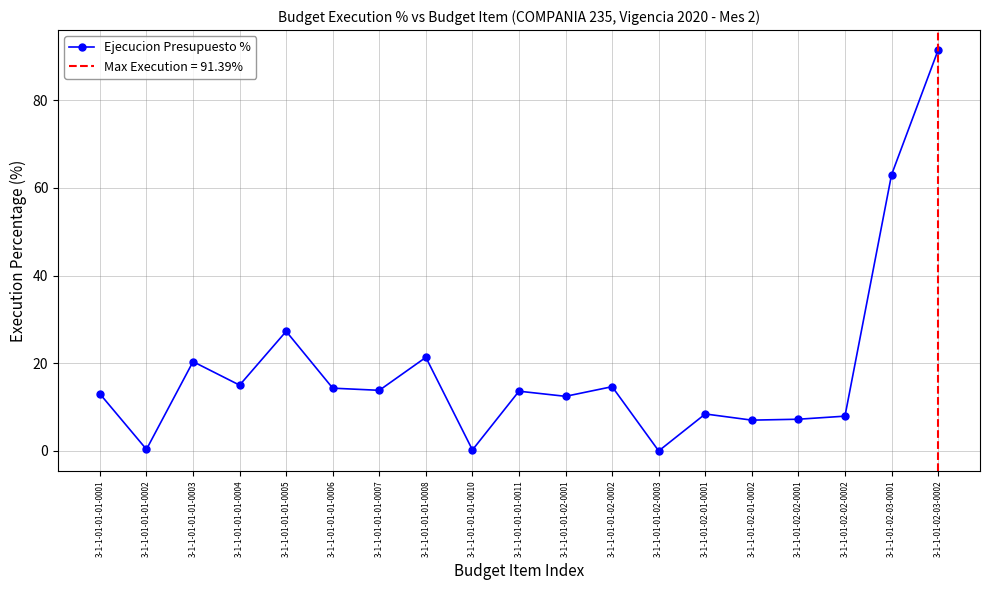

What is the ratio of the value at 3-1-1-01-01-02-0001 to the value at 3-1-1-01-02-01-0002?

1.8